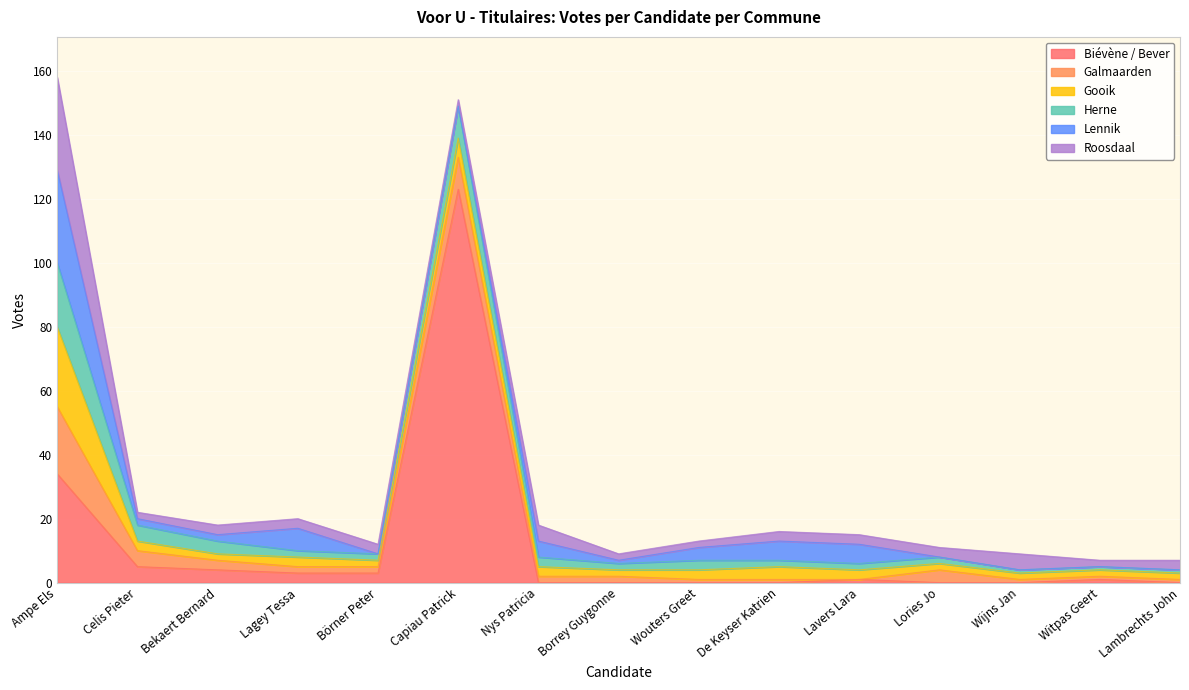

How many lines are shown in the chart?

6